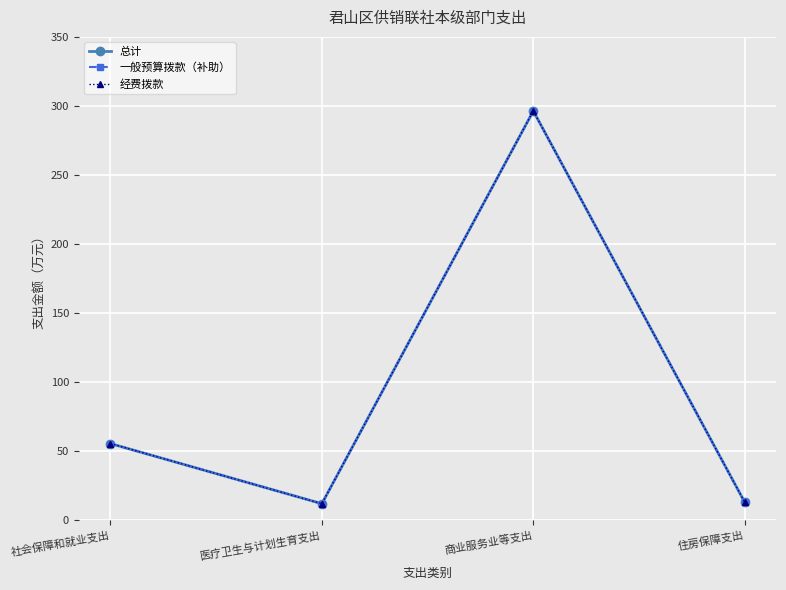

Which has a higher value, 社会保障和就业支出 or 商业服务业等支出?

商业服务业等支出